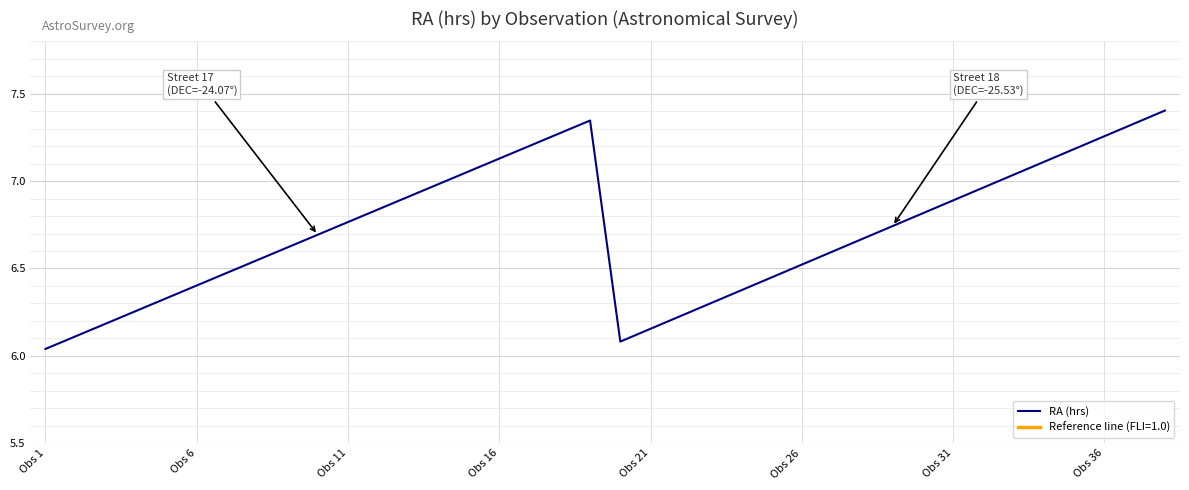

Reading left to right, extract all data points from this chart.

6.0	6.1	6.2	6.3	6.3	6.4	6.5	6.5	6.6	6.7	6.8	6.8	6.9	7.0	7.1	7.1	7.2	7.3	7.3	6.1	6.2	6.2	6.3	6.4	6.4	6.5	6.6	6.7	6.7	6.8	6.9	7.0	7.0	7.1	7.2	7.3	7.3	7.4